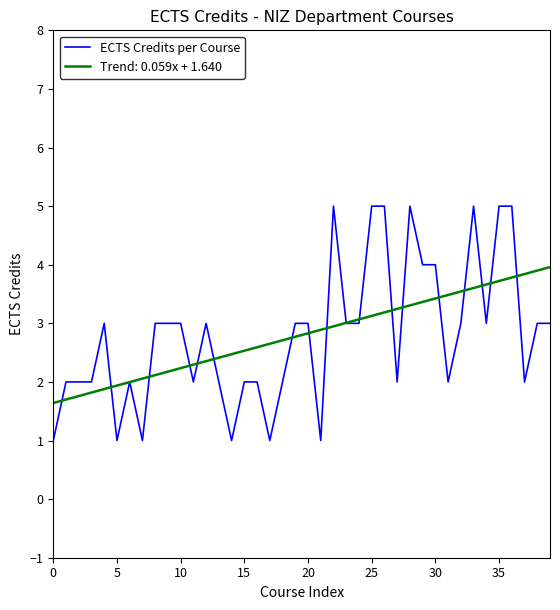

What is the maximum value for Trend: 0.059x + 1.640?

4.0